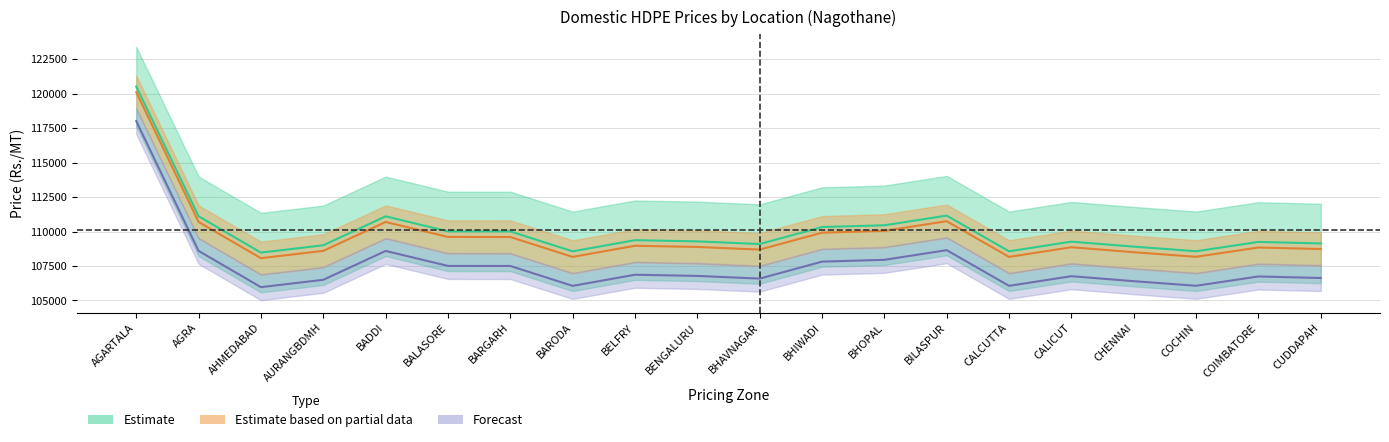

List the labels in order of 55EF010 value, largest first.

AGARTALA, BILASPUR, AGRA, BADDI, BHOPAL, BHIWADI, BALASORE, BARGARH, BELFRY, BENGALURU, CALICUT, COIMBATORE, CUDDAPAH, BHAVNAGAR, AURANGBDMH, CHENNAI, COCHIN, CALCUTTA, BARODA, AHMEDABAD